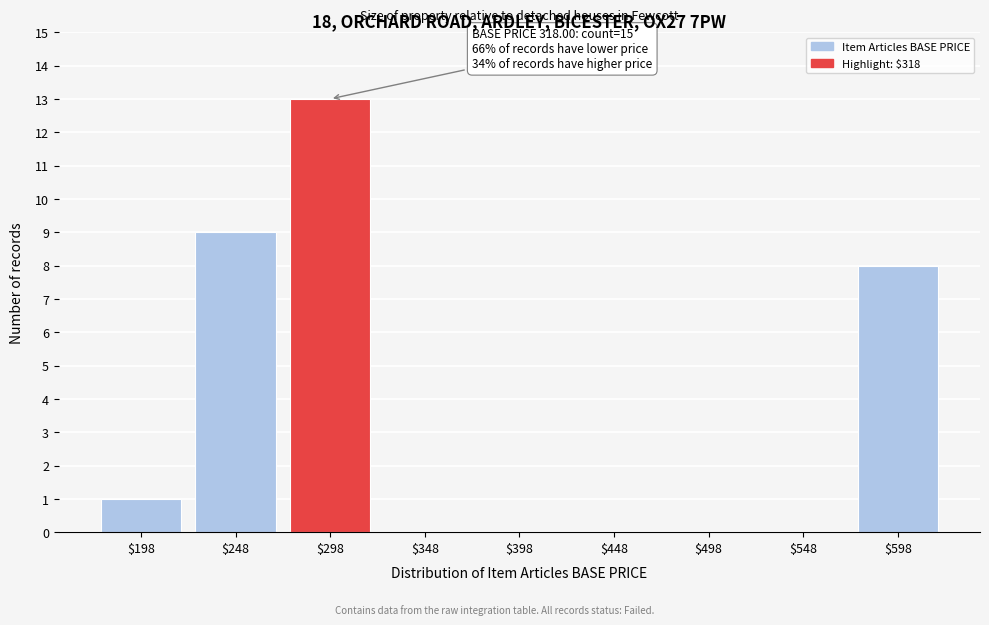

Read the value at $248.

9